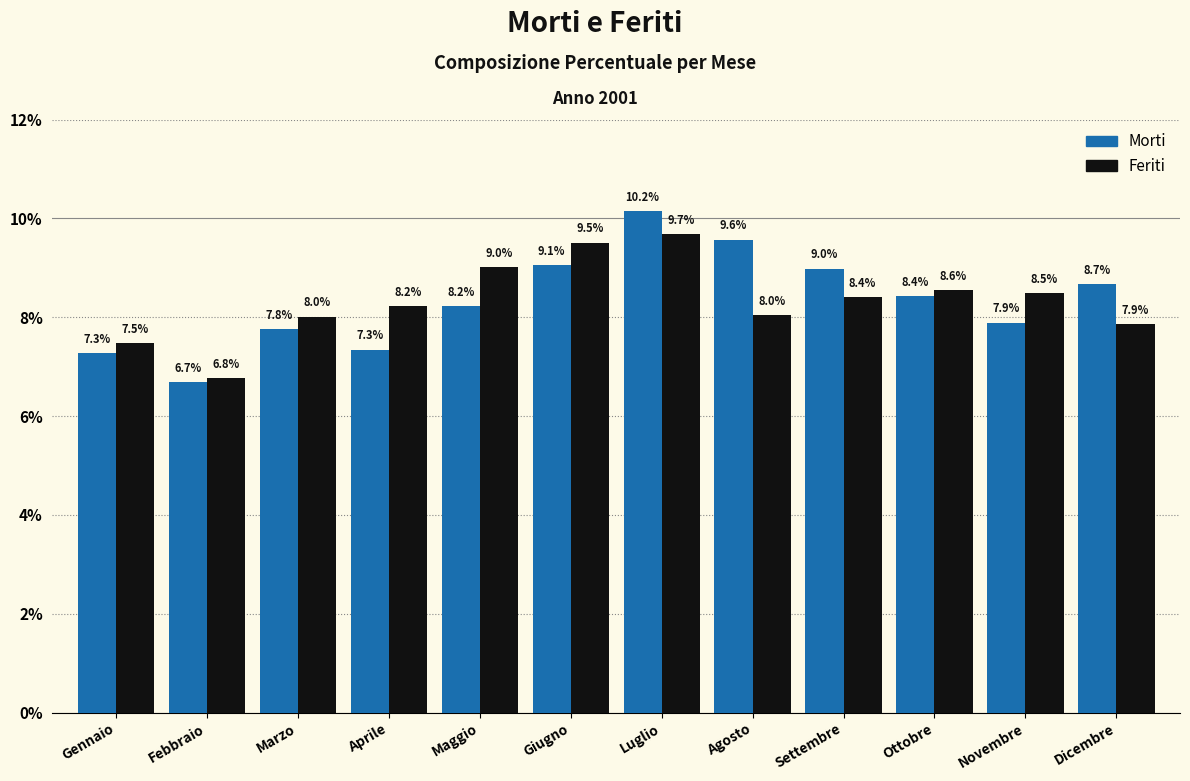

What is the difference between the highest and lowest values at Aprile?

0.9